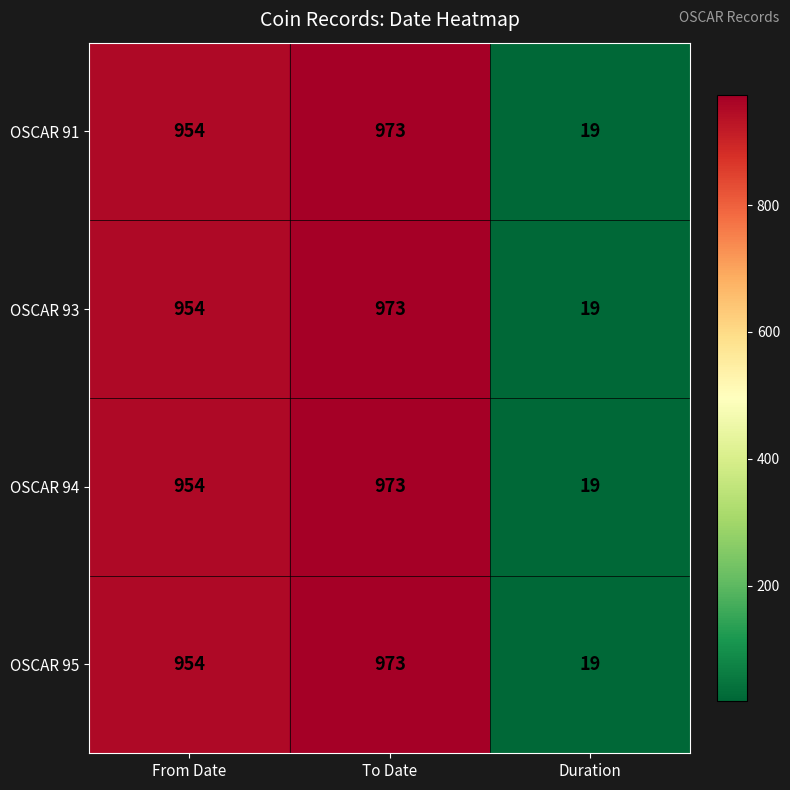

The value of OSCAR 91 at To Date is 973. True or false?

True